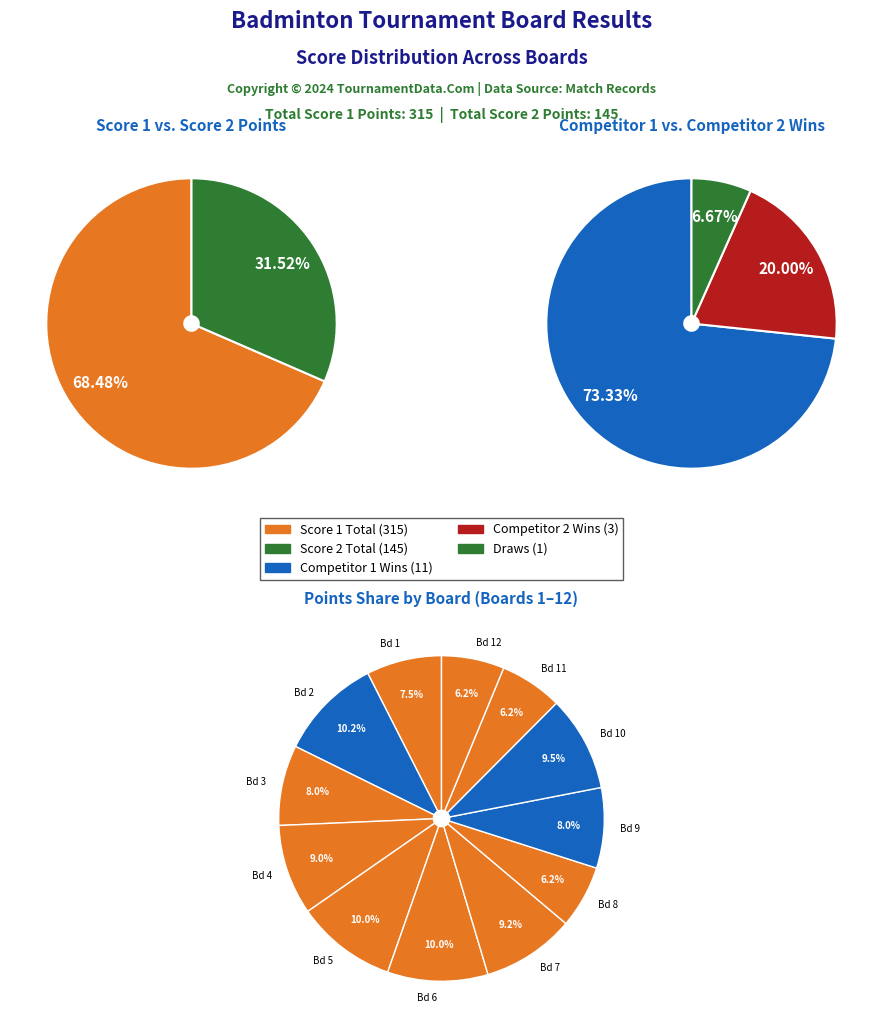

How much of the chart is everything except Board 3?

92.1%